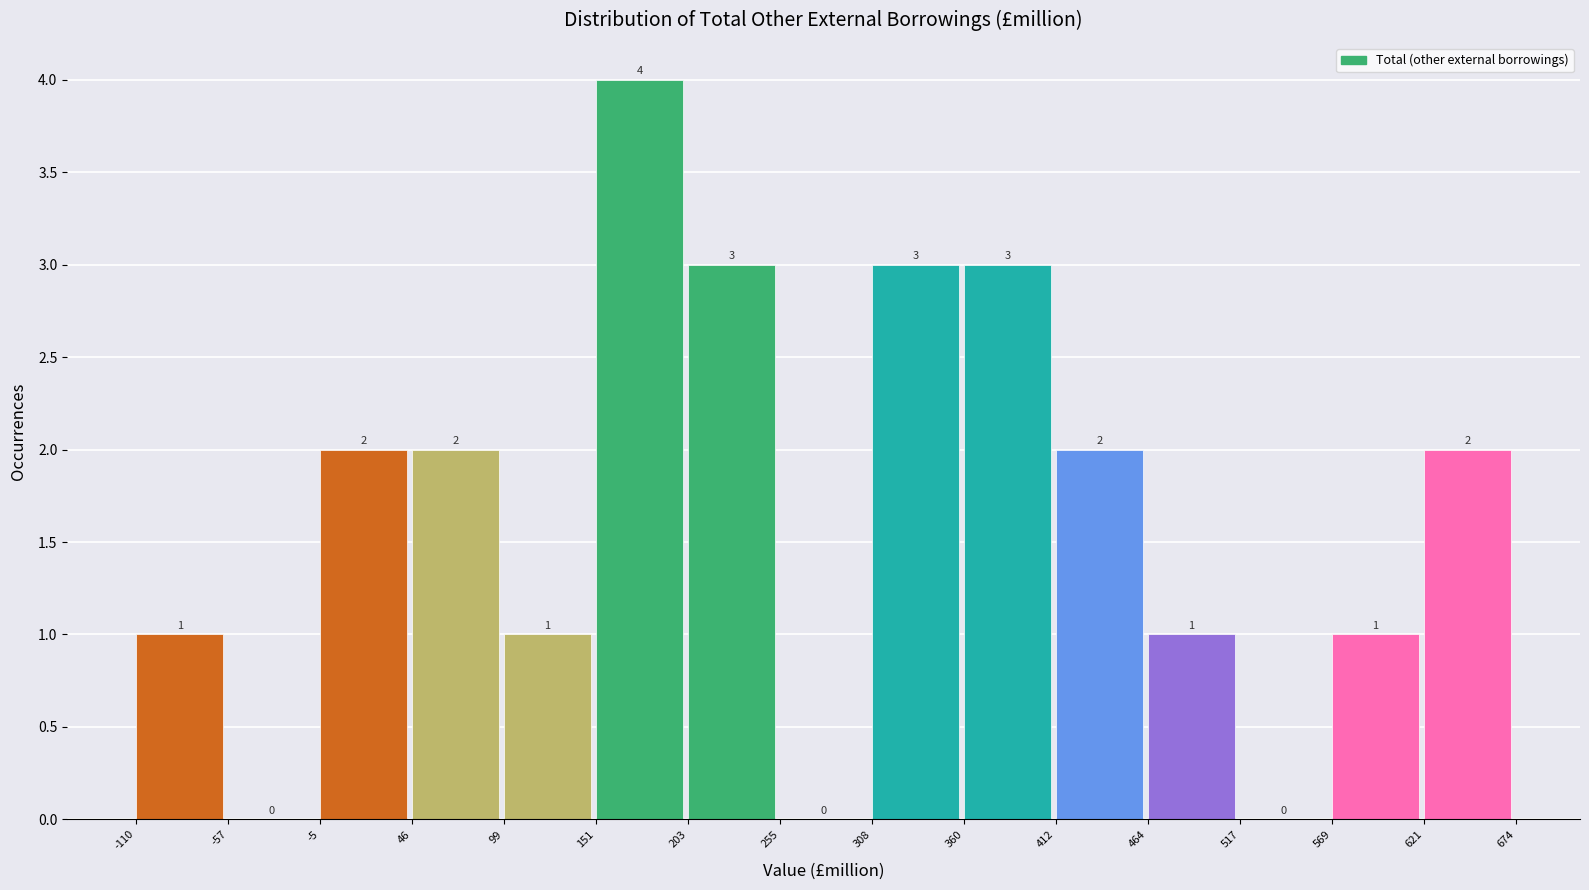

What is the height of the bar covering 464 to 517 on the x-axis?

1